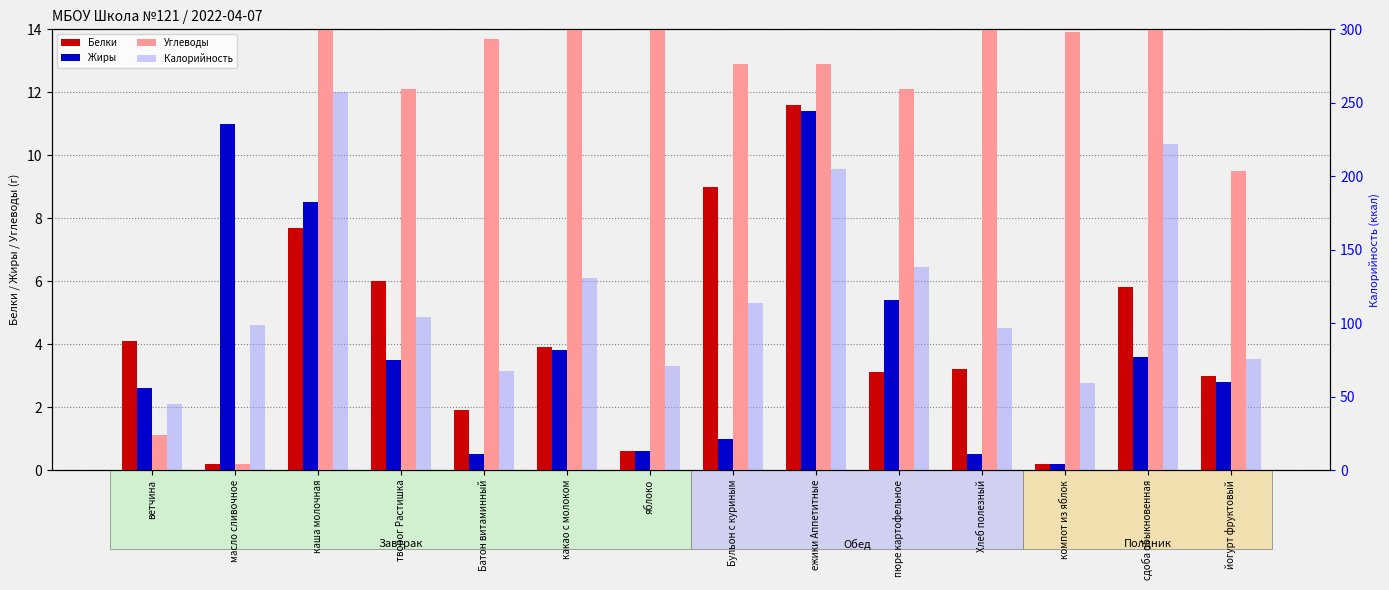

At how many categories does at least one series exceed 60?

12